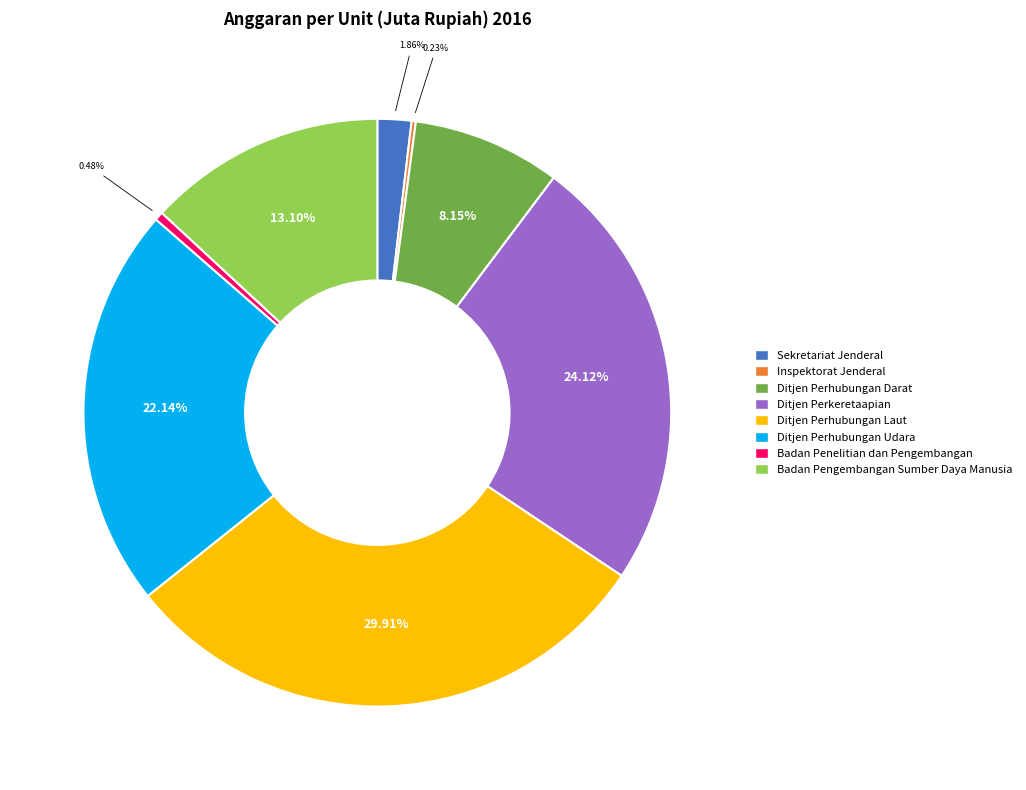

Which category has the biggest portion of the pie?

Ditjen Perhubungan Laut